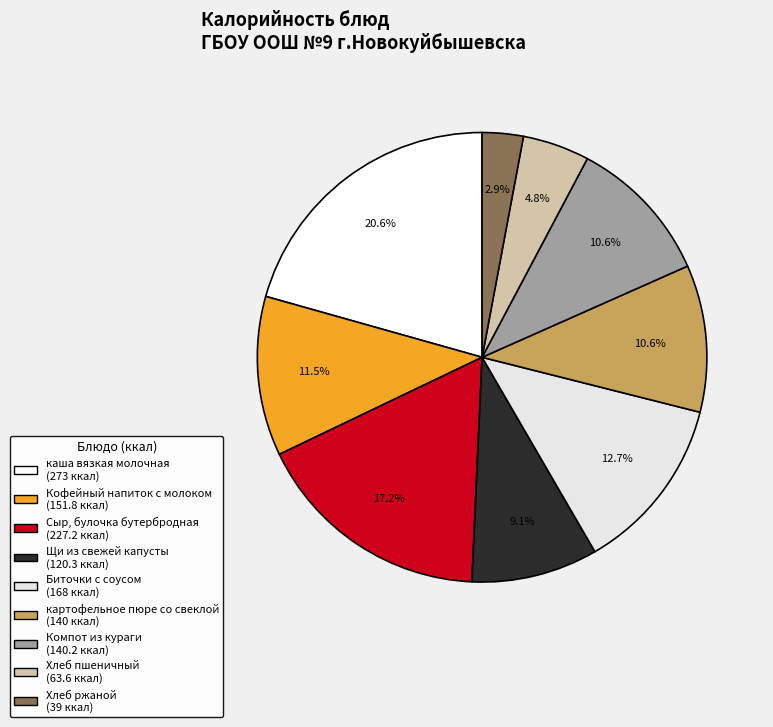

To the nearest percent, what portion does Хлеб пшеничный represent?

5%